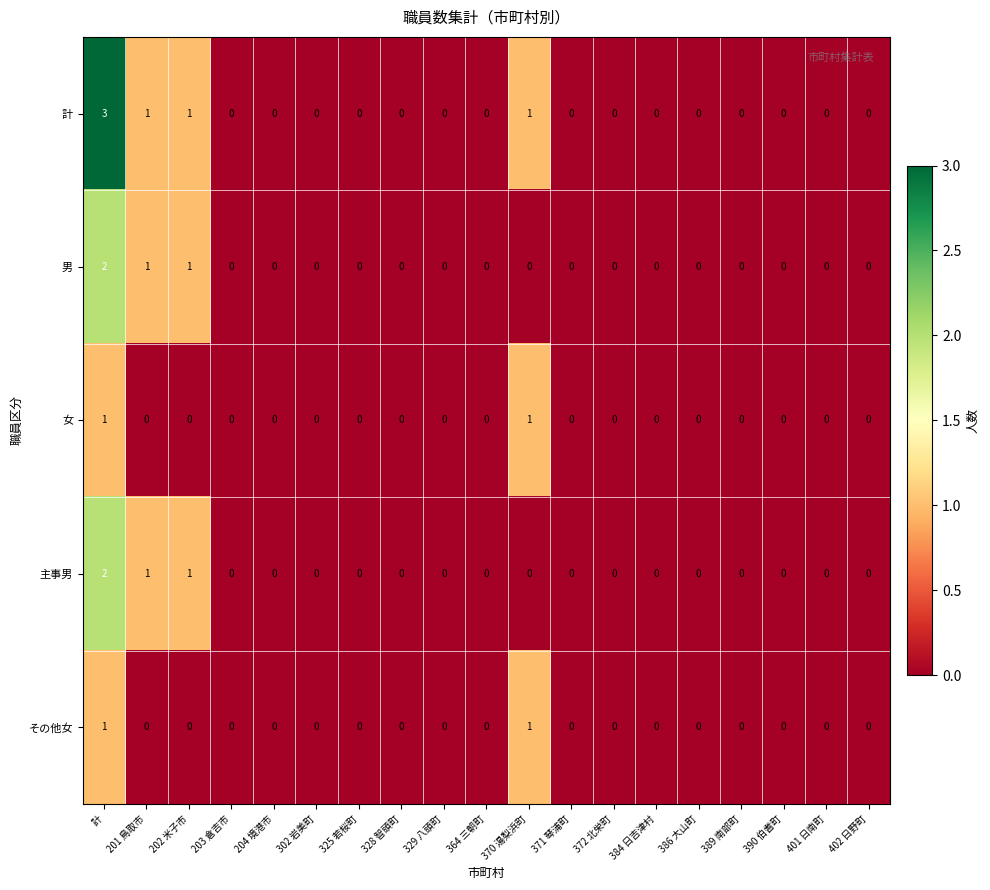

The value of 男 at 364 三朝町 is 0. True or false?

True